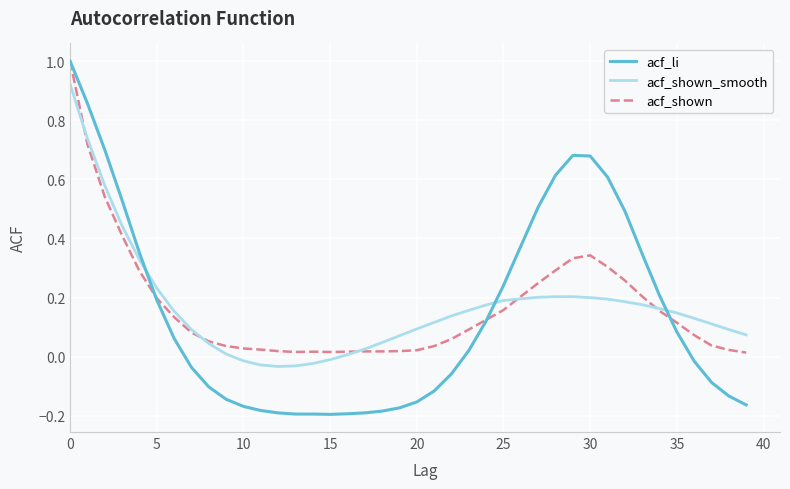

What are all the series names shown in the legend?

acf_li, acf_shown_smooth, acf_shown